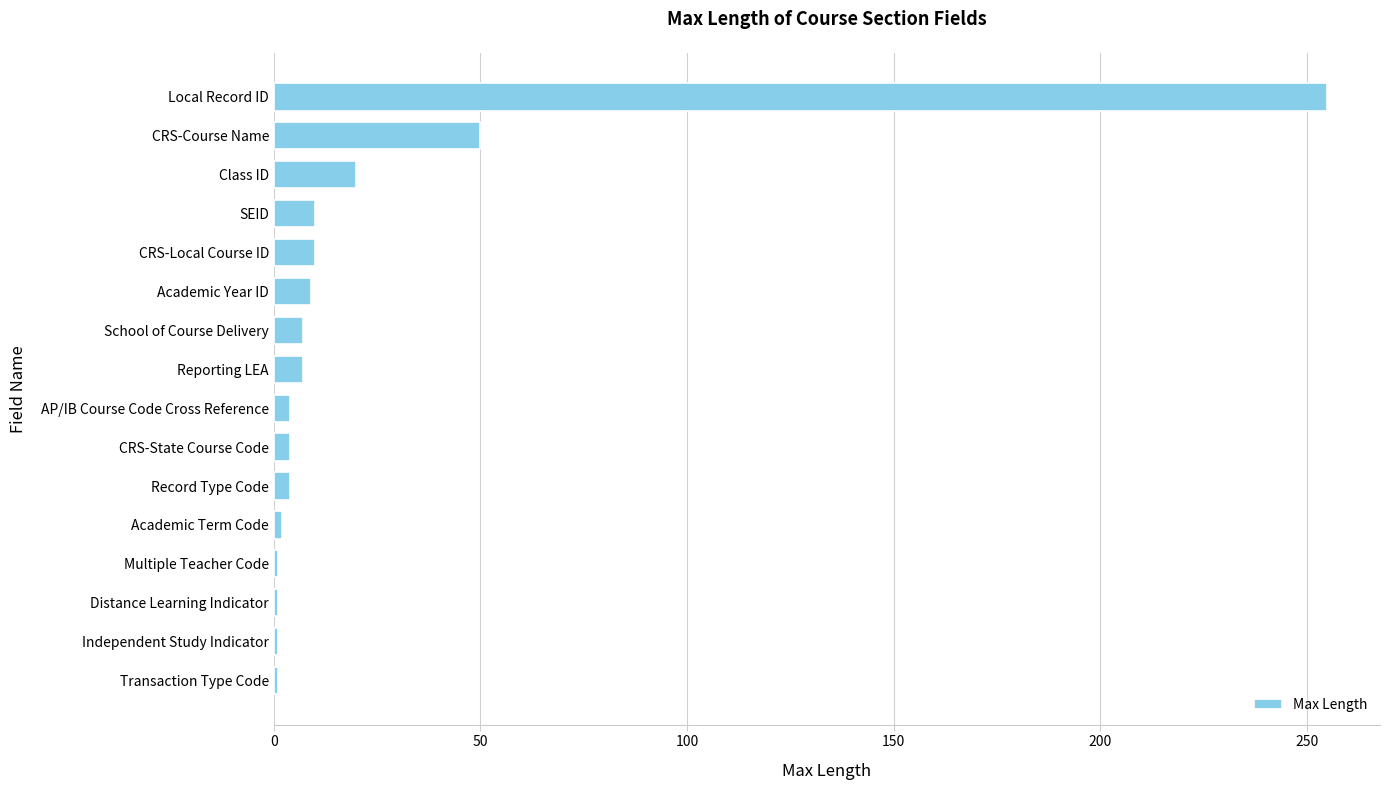

What is the difference between the second highest and second lowest values?

49